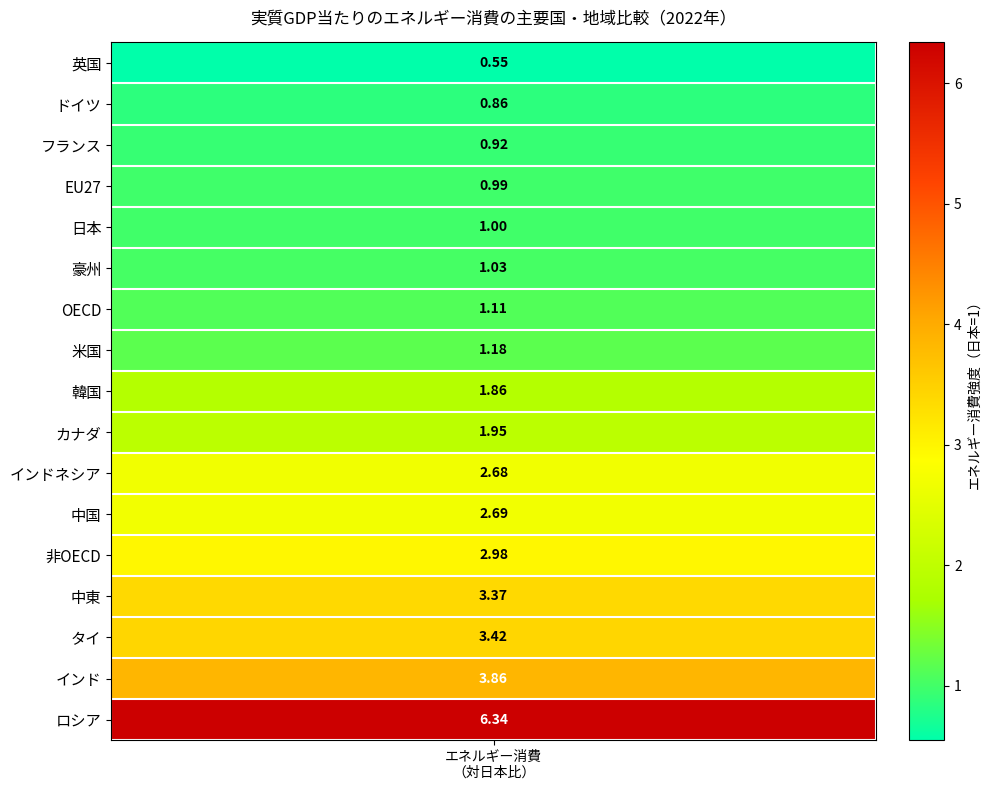

What is the ratio of the value at 4 to the value at 7?

0.8